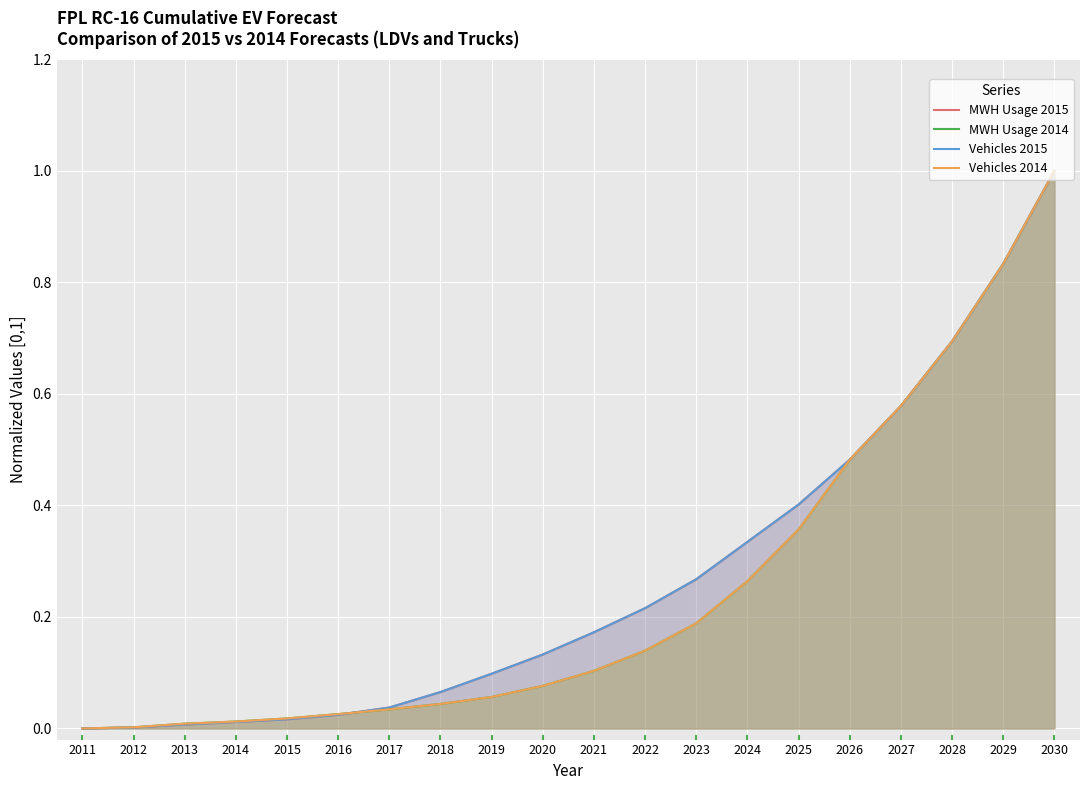

How many lines are shown in the chart?

4